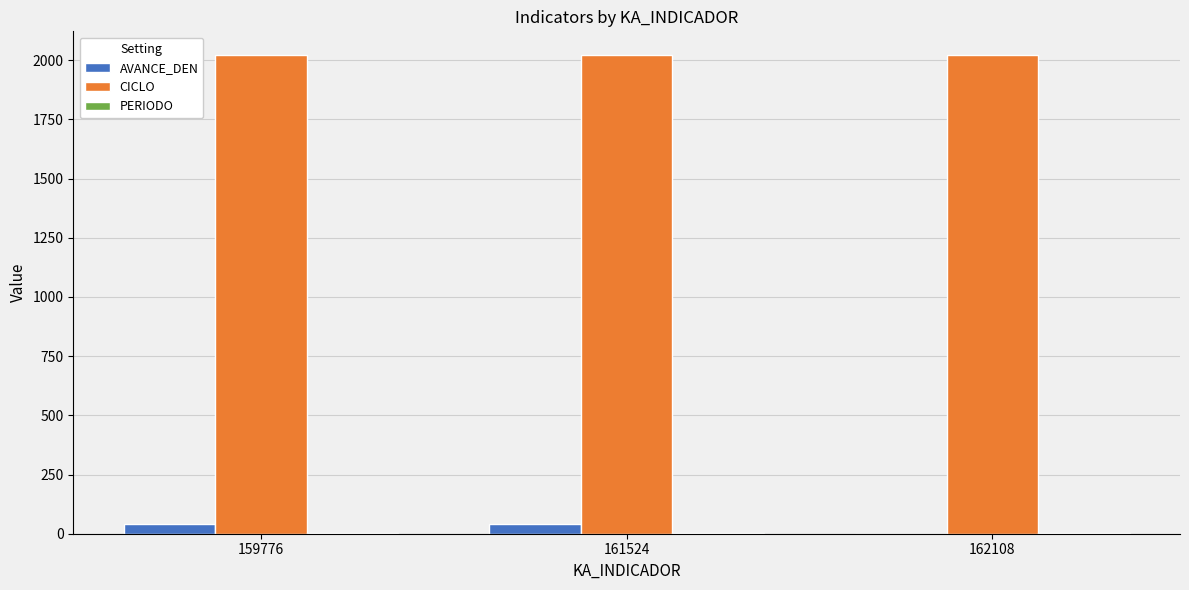

Which series has the largest total across all categories?

CICLO